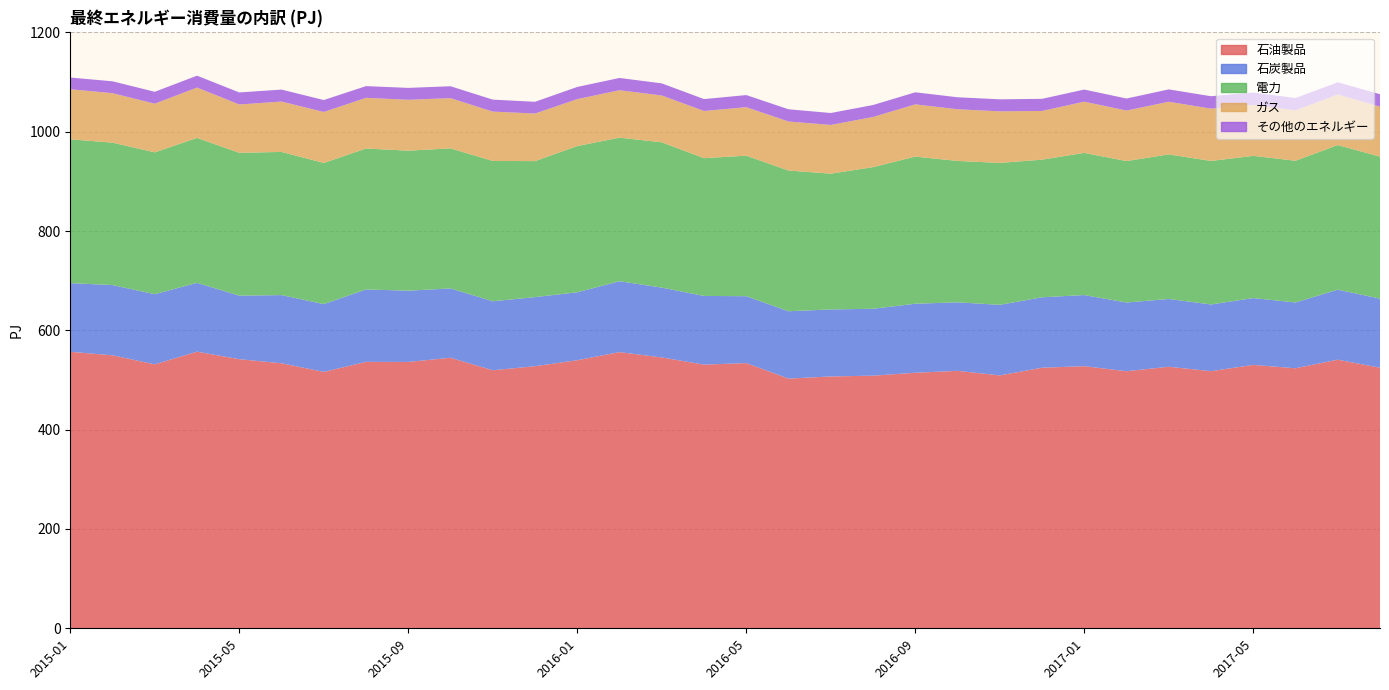

Reading left to right, list all the values displayed in this chart.

石油製品: 2015-01=556.8	2015-02=549.7	2015-03=531.5	2015-04=557.0	2015-05=541.9	2015-06=533.7	2015-07=516.3	2015-08=536.5	2015-09=536.3	2015-10=544.8	2015-11=519.6	2015-12=527.8	2016-01=539.8	2016-02=556.1	2016-03=545.4	2016-04=531.0	2016-05=534.1	2016-06=502.8	2016-07=507.1	2016-08=508.7	2016-09=514.6	2016-10=518.5	2016-11=509.2	2016-12=524.7	2017-01=527.8	2017-02=517.7	2017-03=526.6	2017-04=517.8	2017-05=530.4	2017-06=523.6	2017-07=540.9	2017-08=524.7
石炭製品: 2015-01=138.2	2015-02=141.5	2015-03=141.2	2015-04=138.6	2015-05=128.0	2015-06=137.2	2015-07=136.5	2015-08=145.8	2015-09=143.5	2015-10=139.6	2015-11=139.0	2015-12=139.1	2016-01=136.8	2016-02=142.8	2016-03=140.6	2016-04=138.3	2016-05=134.7	2016-06=135.6	2016-07=134.9	2016-08=134.7	2016-09=139.0	2016-10=138.0	2016-11=142.1	2016-12=141.8	2017-01=143.2	2017-02=138.3	2017-03=136.5	2017-04=134.3	2017-05=134.6	2017-06=132.5	2017-07=141.0	2017-08=139.2
電力: 2015-01=289.6	2015-02=286.7	2015-03=285.6	2015-04=291.9	2015-05=287.6	2015-06=288.3	2015-07=284.2	2015-08=283.8	2015-09=282.0	2015-10=282.0	2015-11=282.6	2015-12=273.8	2016-01=294.4	2016-02=289.1	2016-03=292.6	2016-04=277.5	2016-05=283.0	2016-06=283.4	2016-07=273.4	2016-08=285.2	2016-09=296.3	2016-10=284.7	2016-11=285.8	2016-12=277.1	2017-01=286.3	2017-02=284.8	2017-03=291.1	2017-04=289.0	2017-05=286.3	2017-06=285.4	2017-07=291.2	2017-08=286.0
ガス: 2015-01=100.8	2015-02=99.6	2015-03=98.0	2015-04=101.4	2015-05=97.3	2015-06=101.4	2015-07=102.6	2015-08=102.0	2015-09=102.4	2015-10=101.1	2015-11=99.3	2015-12=95.8	2016-01=94.5	2016-02=95.5	2016-03=94.2	2016-04=95.0	2016-05=97.7	2016-06=98.7	2016-07=98.1	2016-08=101.0	2016-09=105.2	2016-10=104.0	2016-11=103.9	2016-12=98.0	2017-01=103.1	2017-02=101.7	2017-03=106.0	2017-04=105.4	2017-05=102.7	2017-06=101.4	2017-07=101.8	2017-08=100.7
その他のエネルギー: 2015-01=23.6	2015-02=23.9	2015-03=23.9	2015-04=23.9	2015-05=24.2	2015-06=24.1	2015-07=24.0	2015-08=23.6	2015-09=24.0	2015-10=24.0	2015-11=24.2	2015-12=23.6	2016-01=24.5	2016-02=24.7	2016-03=24.4	2016-04=24.0	2016-05=24.4	2016-06=24.7	2016-07=24.0	2016-08=24.1	2016-09=24.3	2016-10=24.2	2016-11=24.2	2016-12=24.4	2017-01=24.4	2017-02=24.2	2017-03=24.9	2017-04=24.9	2017-05=24.8	2017-06=24.9	2017-07=24.6	2017-08=25.0